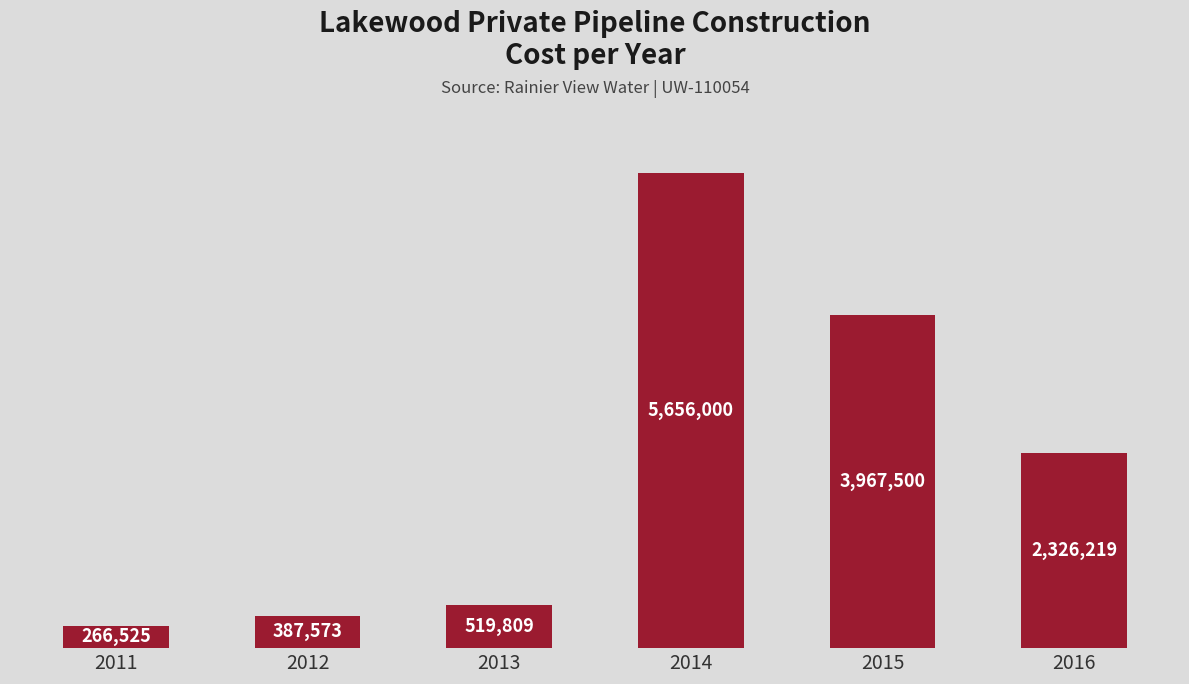

Which label corresponds to the largest value in the chart?

2014